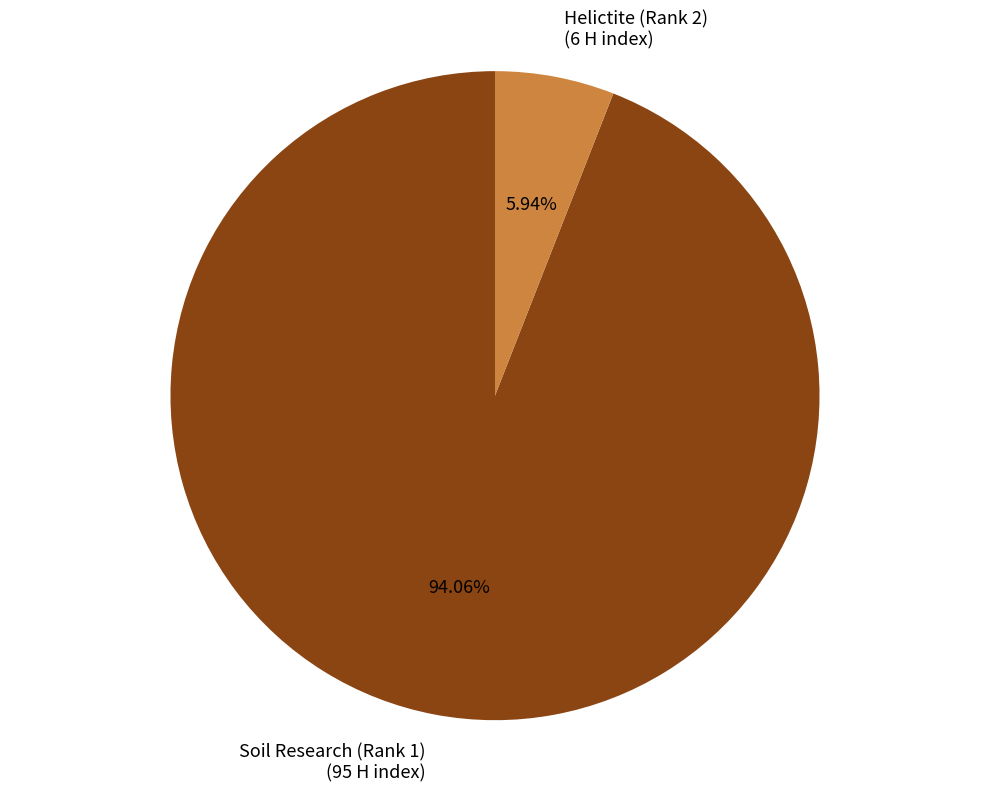

Does any single category account for the majority?

Yes